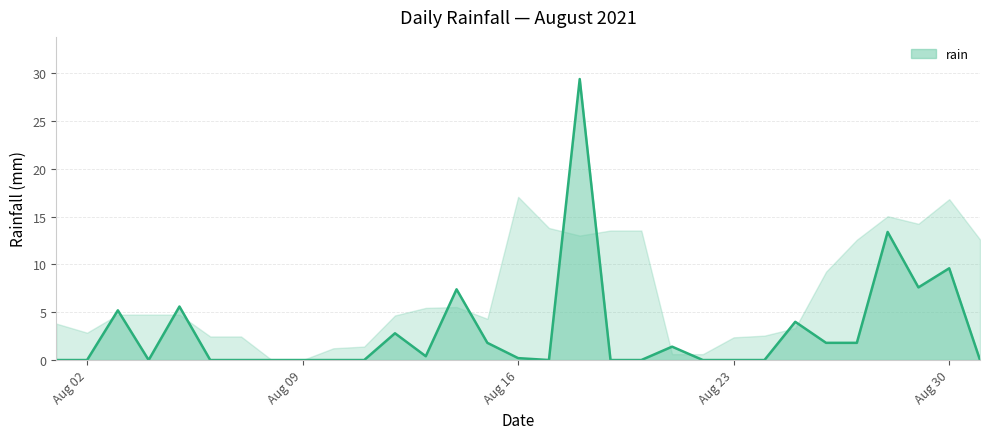

What is the maximum value shown in the chart?

29.4